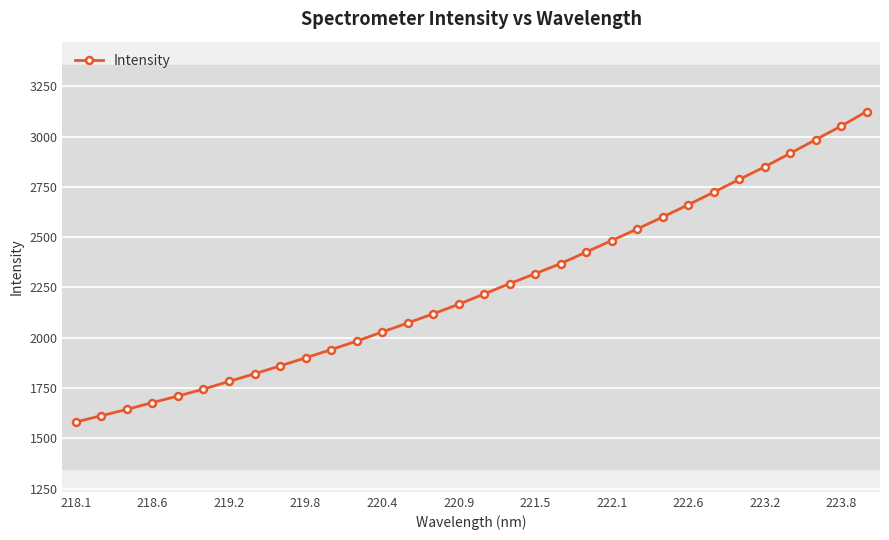

What is the greatest value displayed?

3124.2